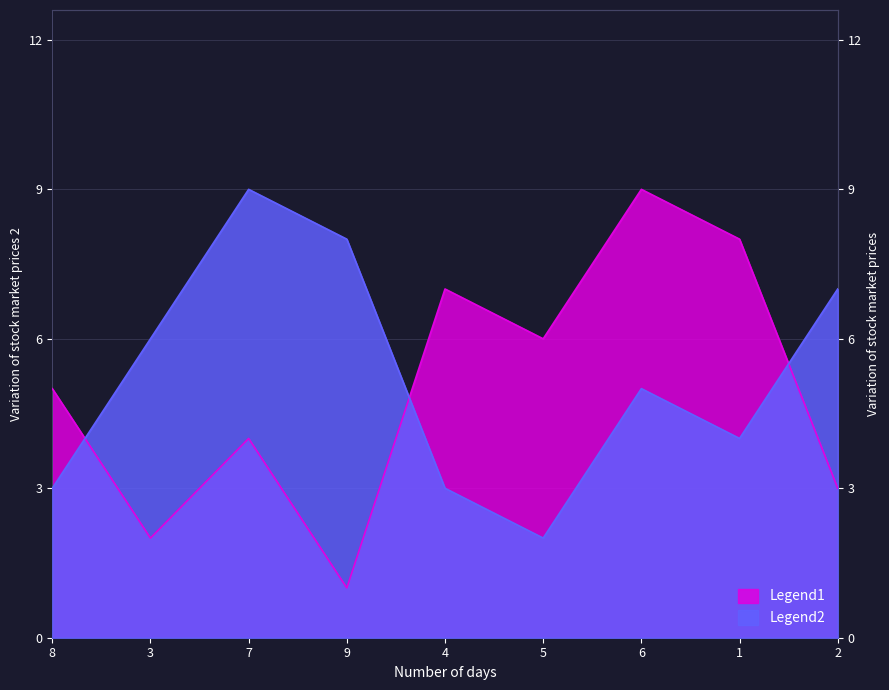

What is the label of the 5th point from the left?

4